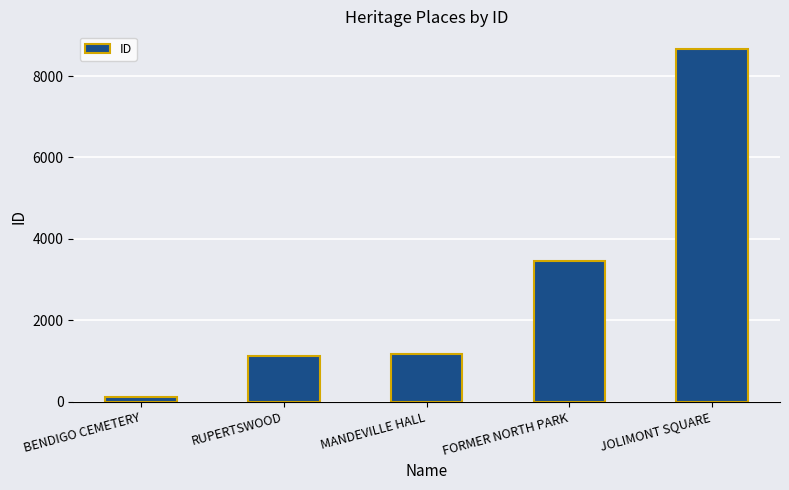

How many data points are less than 1165?

2